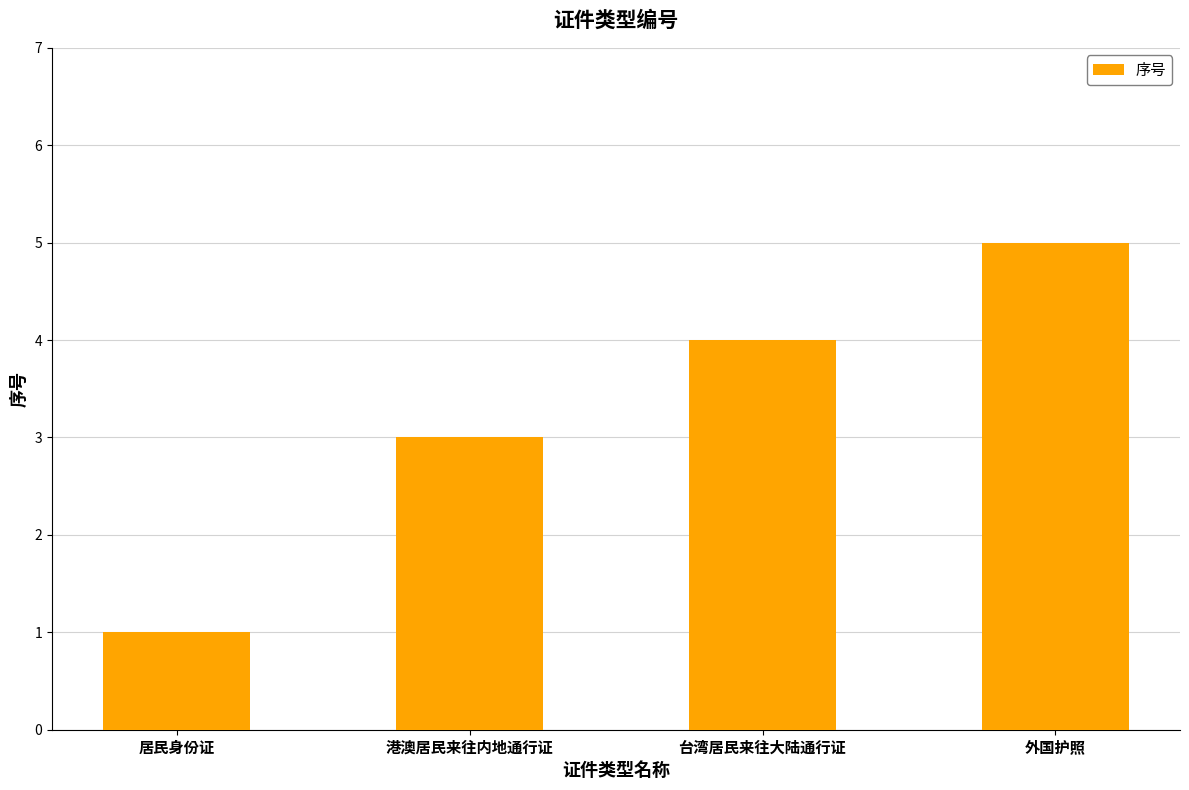

What is the minimum value shown in the chart?

1